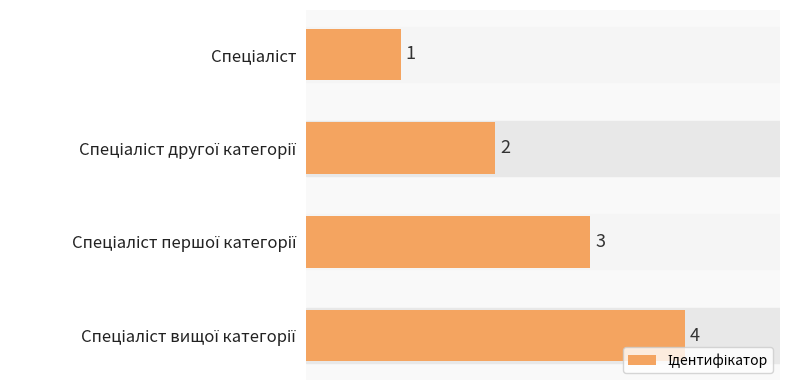

What is the maximum value shown in the chart?

4